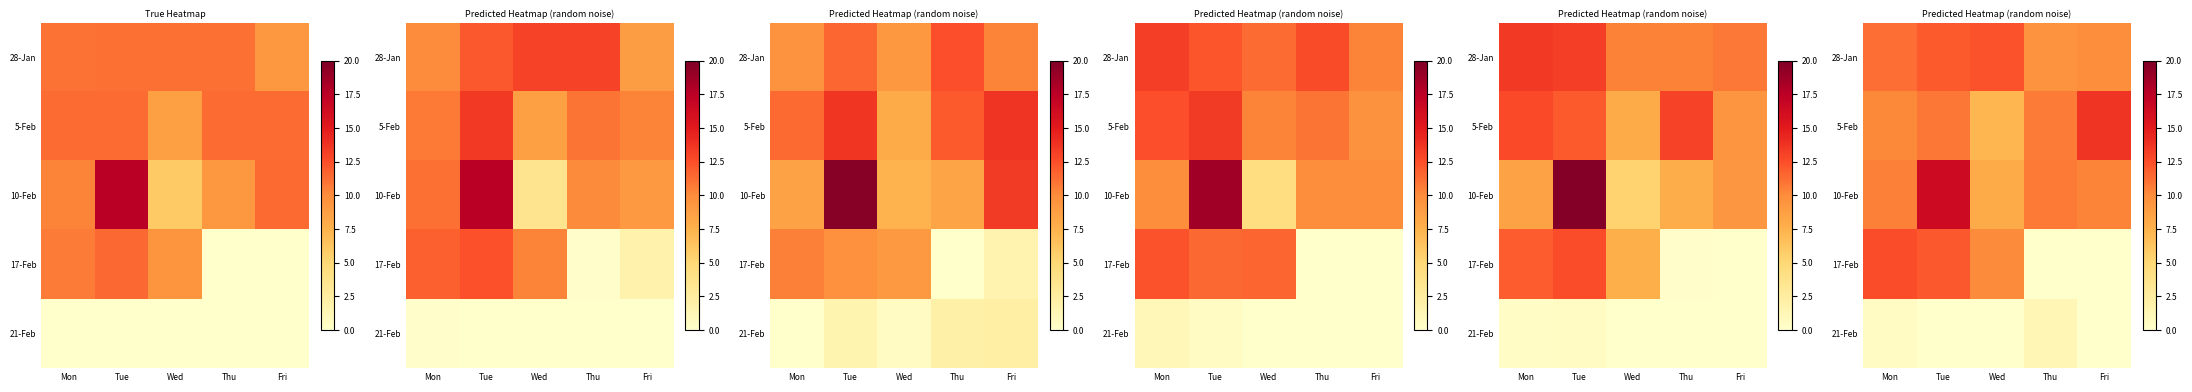

Which has a higher value, Wed or Fri?

Wed